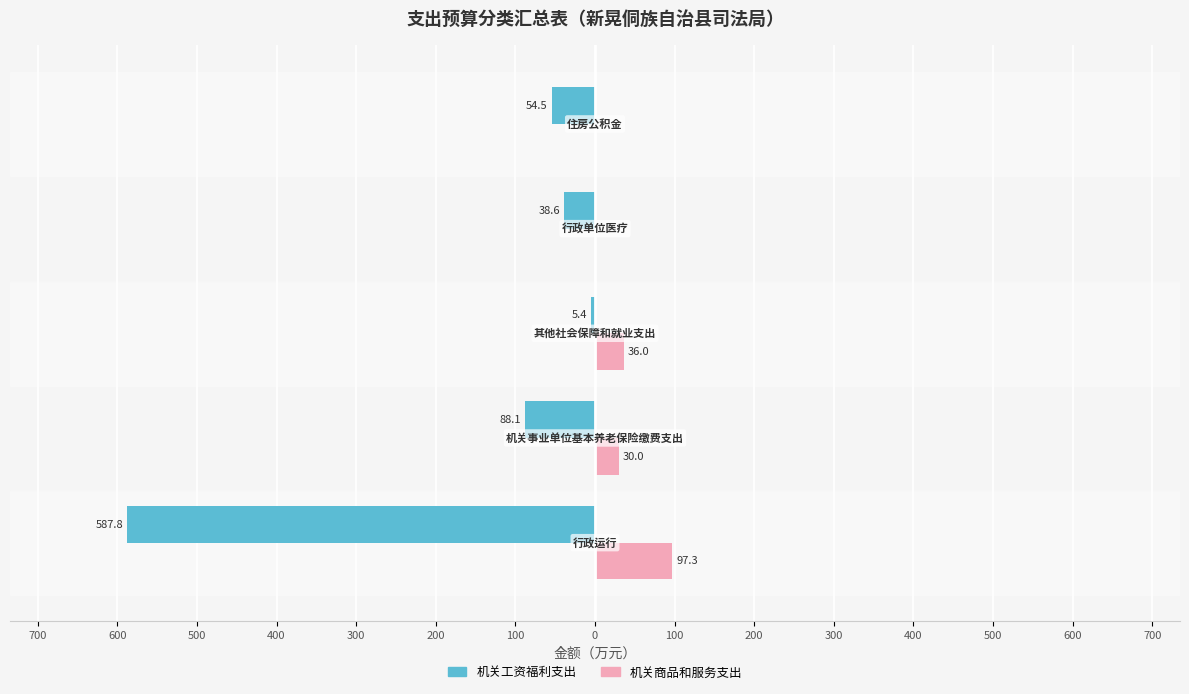

Reading right to left, transcribe all the data shown in this chart.

机关工资福利支出: -54.5	-38.6	-5.4	-88.1	-587.8
机关商品和服务支出: 0.0	0.0	36.0	30.0	97.3